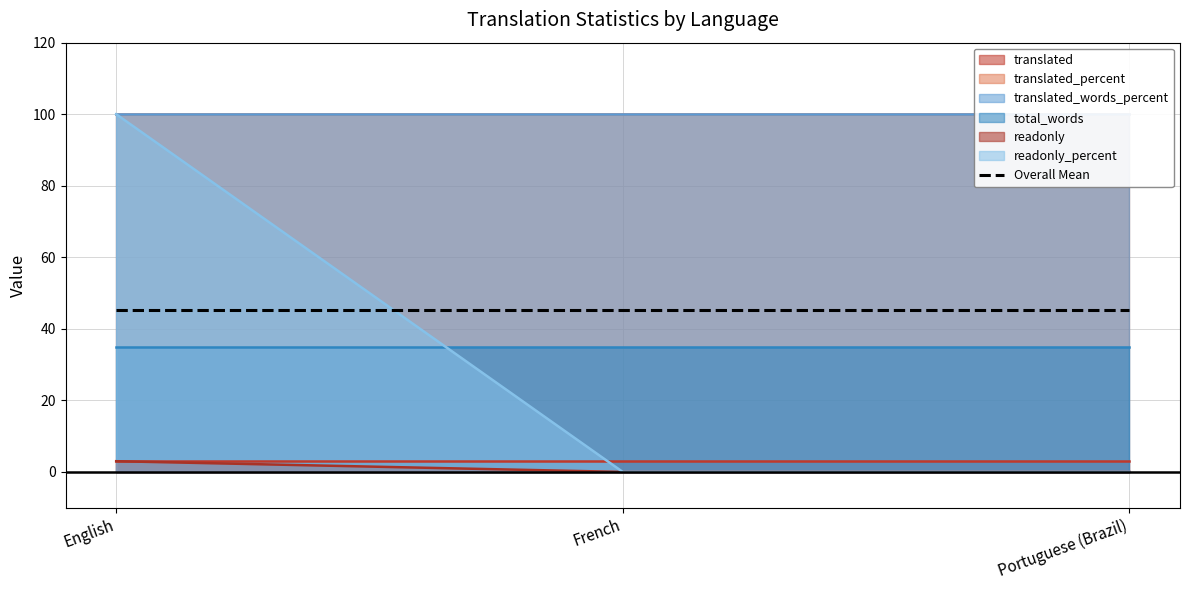

What is the difference between the maximum and second lowest values in the readonly_percent series?

100